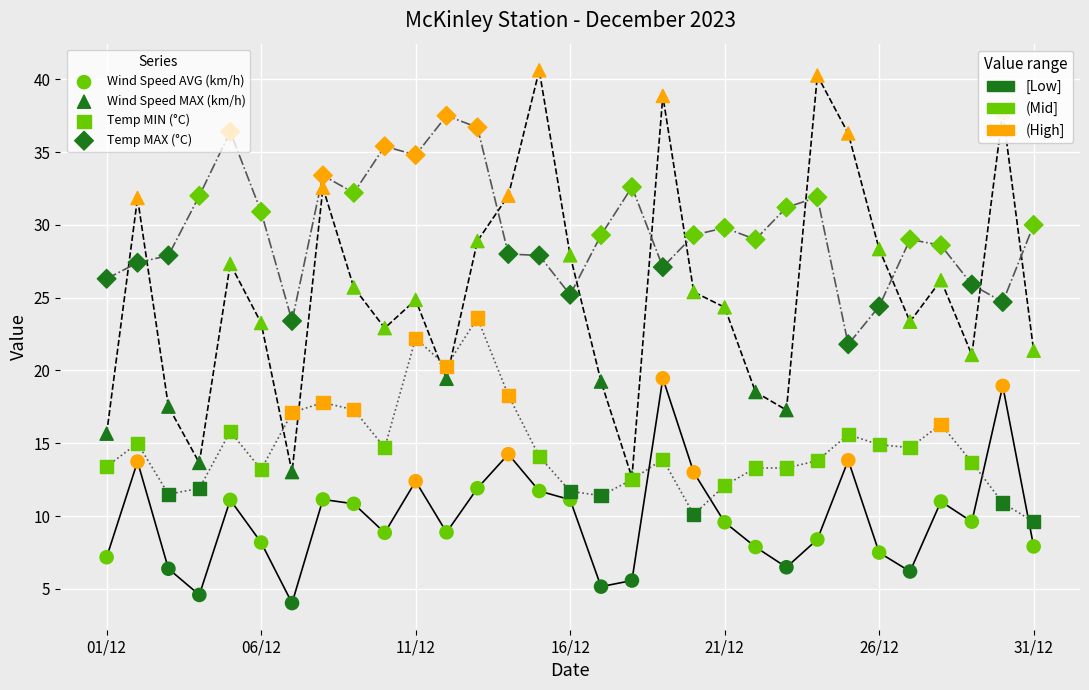

Which series has the largest Y range (max minus min)?

Wind Speed MAX (km/h)